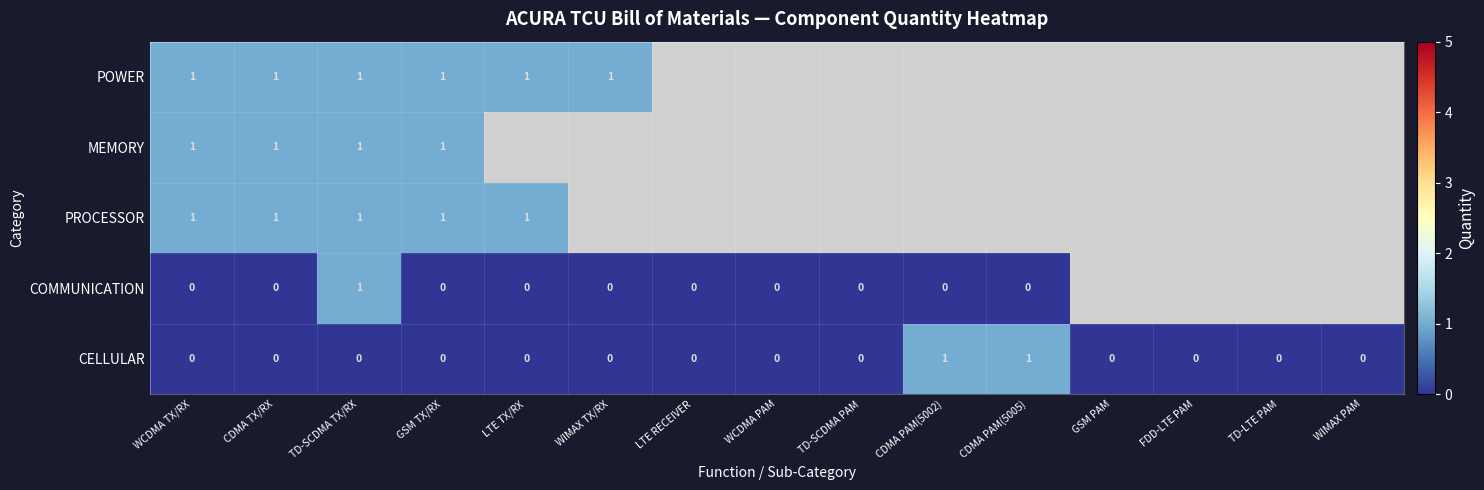

What is the spread (max minus min) of values at WIMAX TX/RX?

1.0